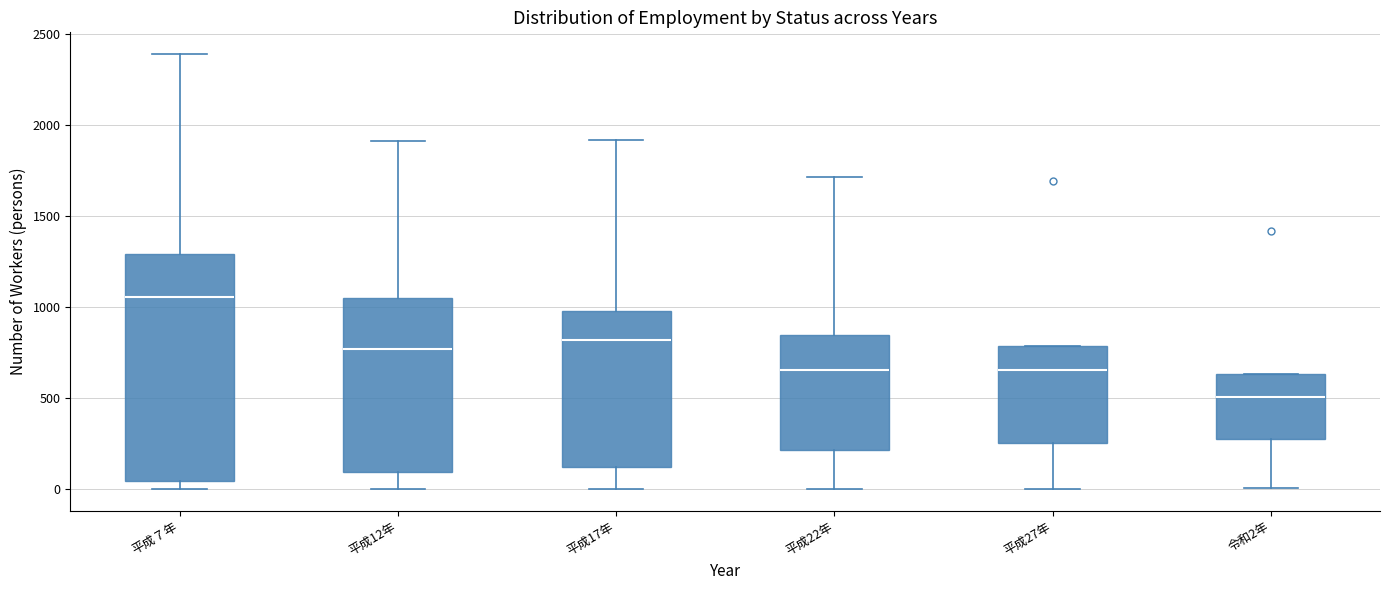

Comparing the boxes themselves (not the whiskers), which one is the tallest?

平成７年